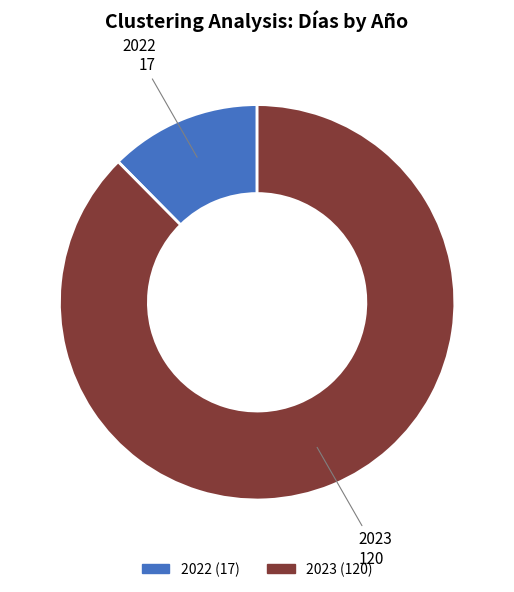

Rank the categories by value from lowest to highest.

2022, 2023